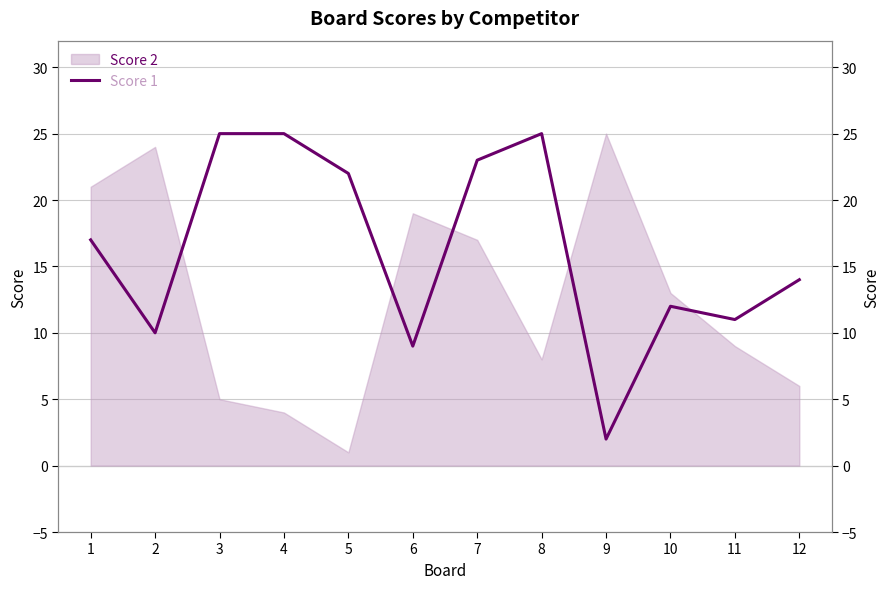

Where does the data first go above 17?

3